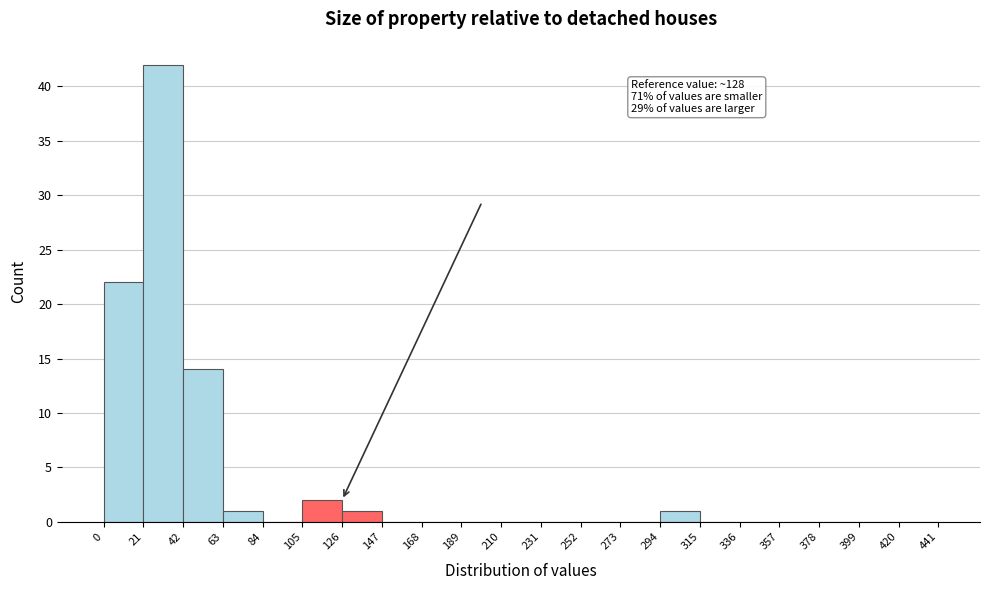

Which range on the x-axis has the tallest bar?

21 to 42